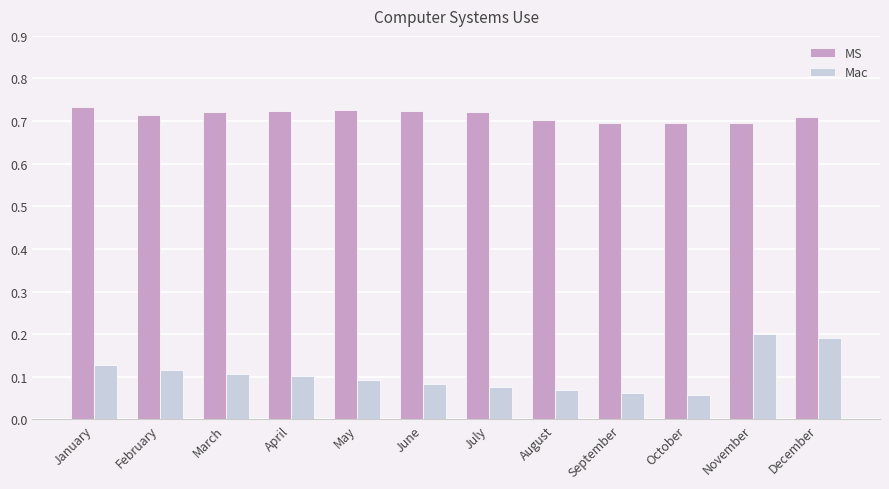

Rank the series by their average value, from highest to lowest.

MS, Mac